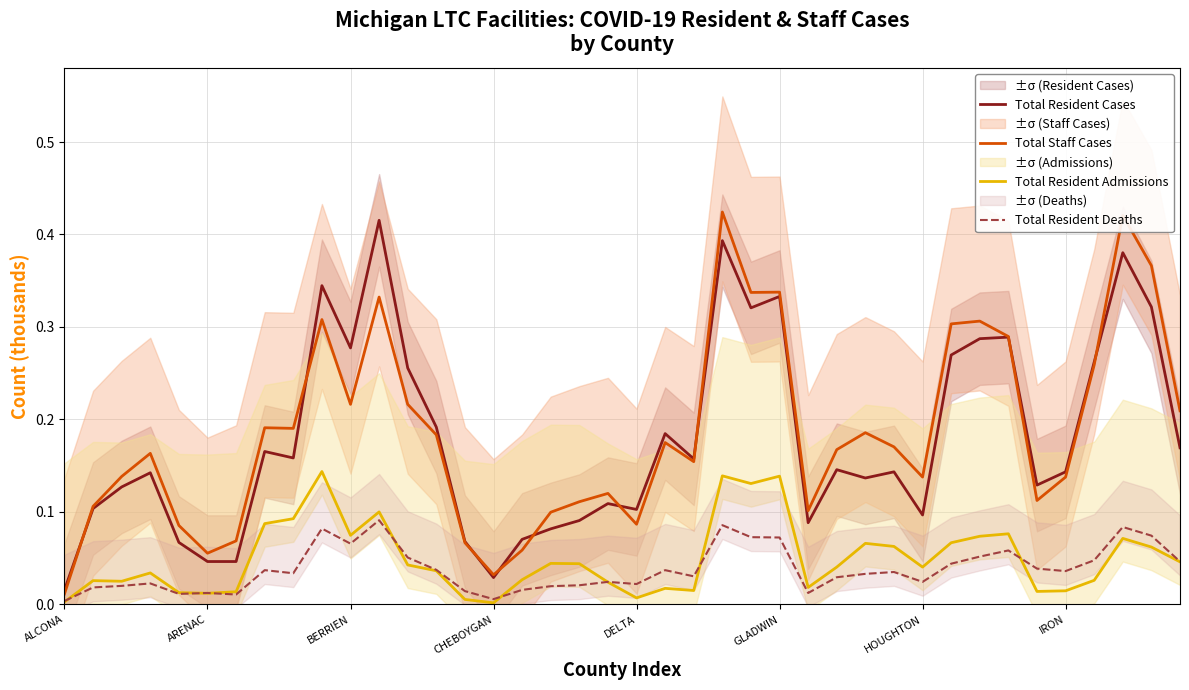

In Total Staff Cases, how many points are higher than both neighbors (excluding endpoints)?

11